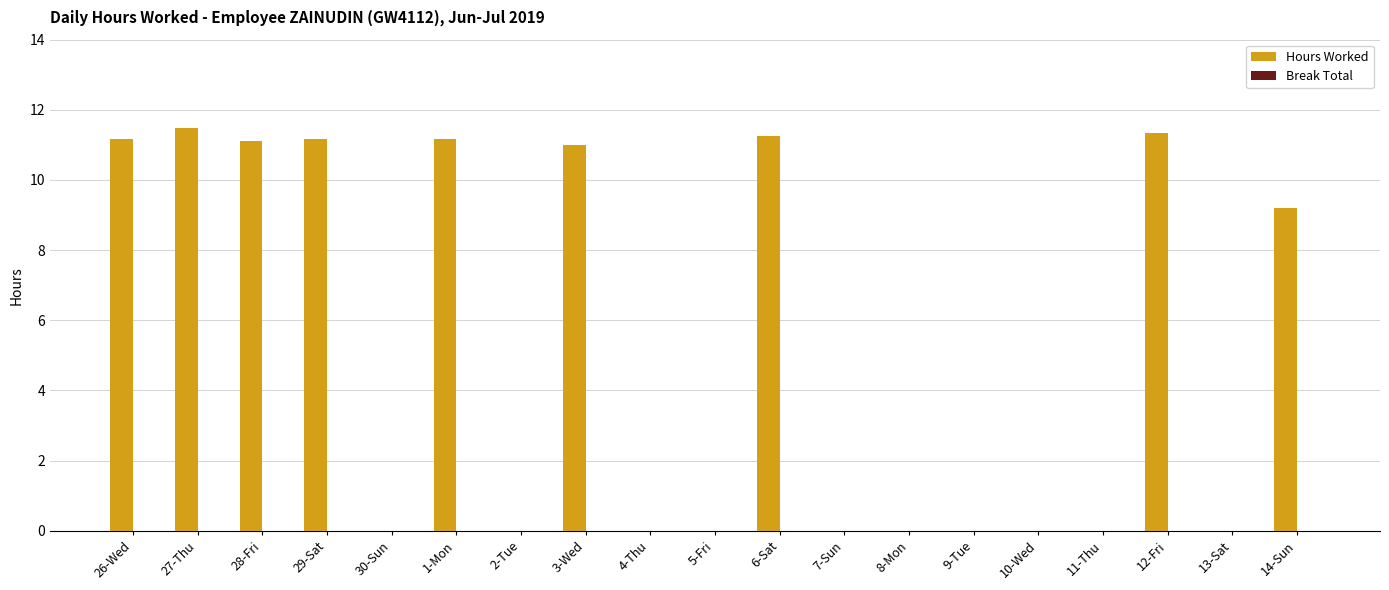

Between 9-Tue and 6-Sat, which is larger?

6-Sat